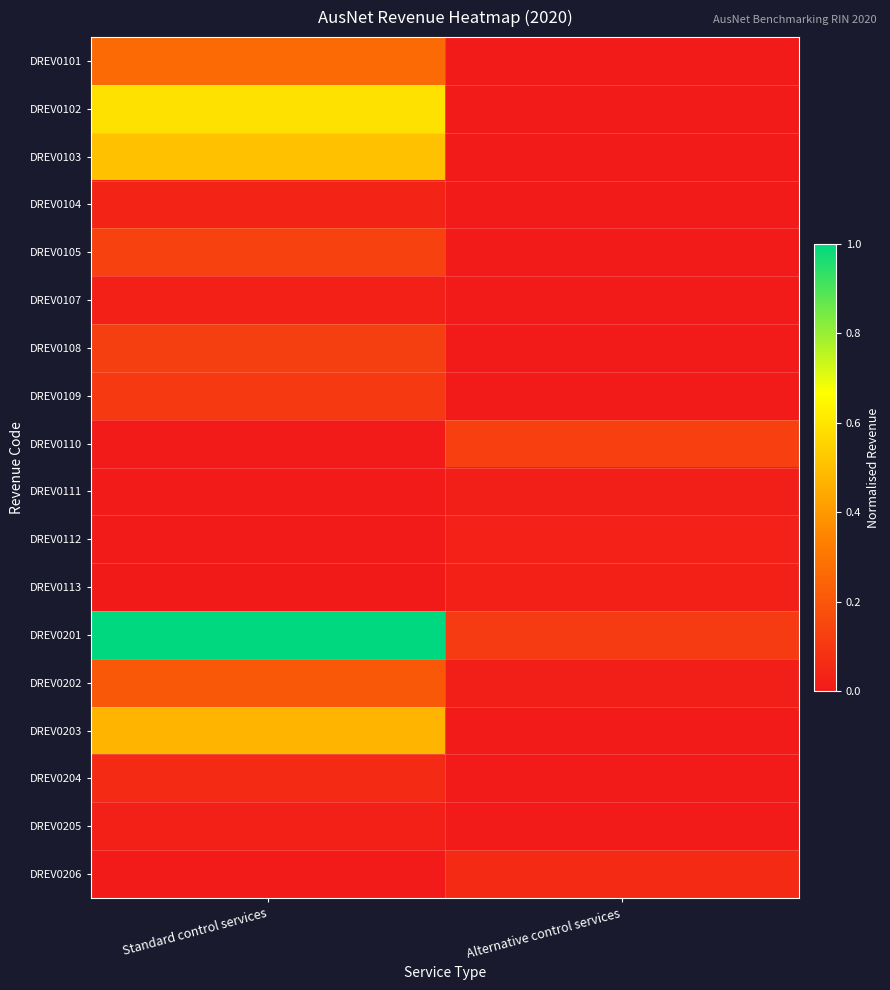

Which label corresponds to the largest value in the chart?

Standard control services